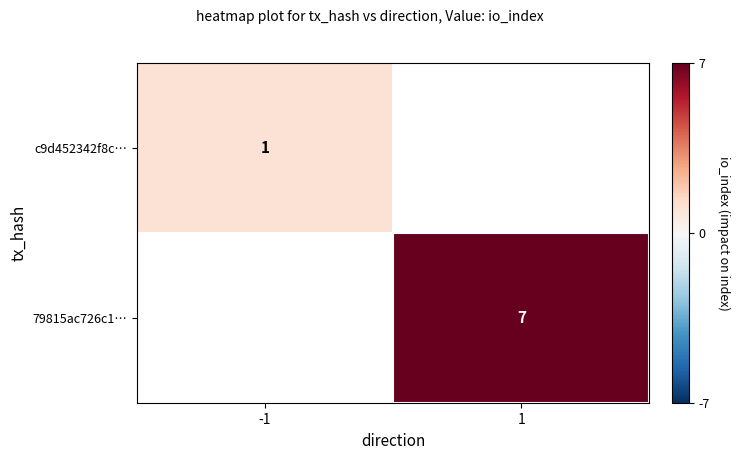

At which category does the chart reach its minimum across all series?

-1